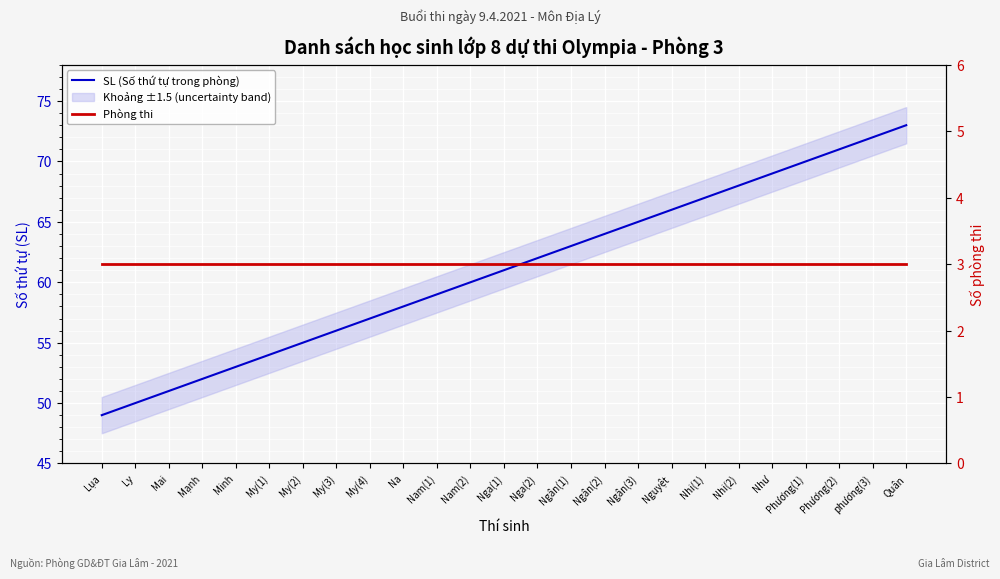

True or false: SL (Số thứ tự trong phòng) and Phòng thi cross at least once.

False